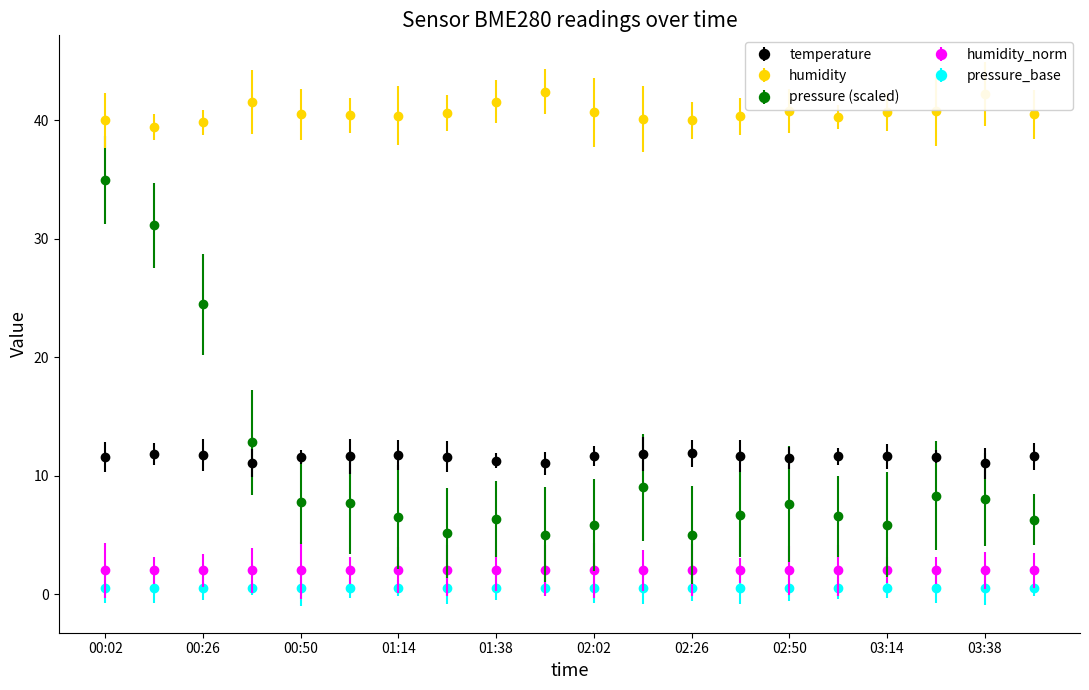

What is the value of the temperature point at the 19th from the left?

11.1